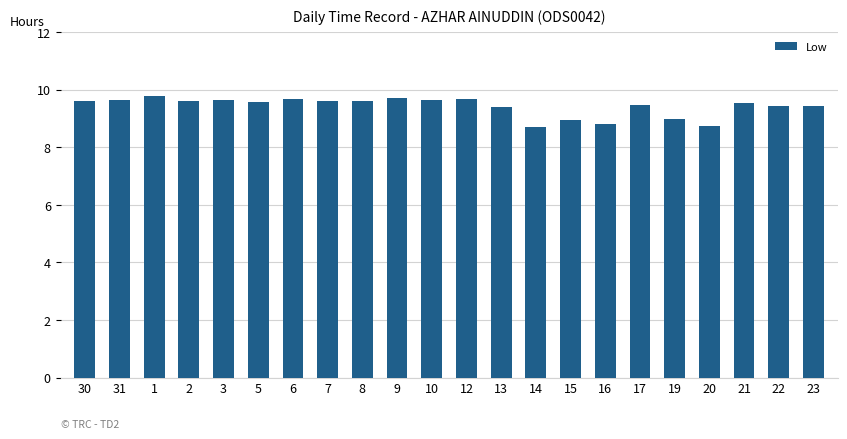

How many bars are there in total?

22